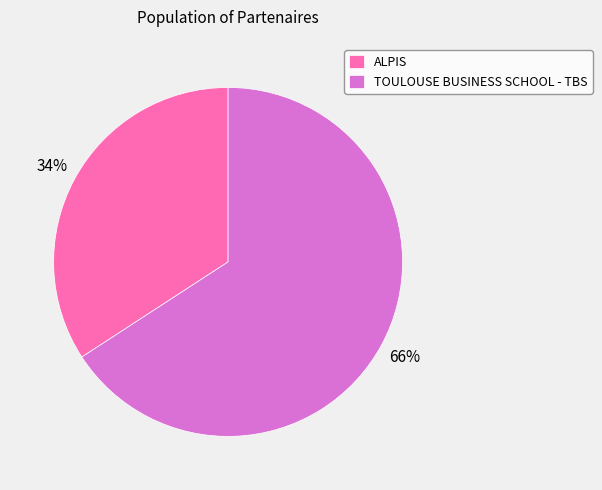

What percentage is the TOULOUSE BUSINESS SCHOOL - TBS slice, to the nearest percent?

66%